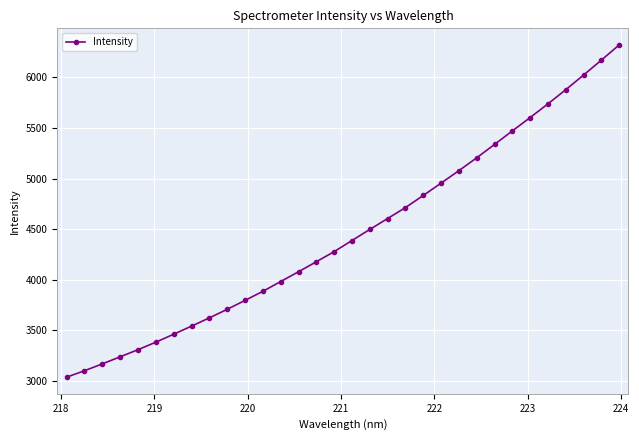

What is the average value?

4456.4